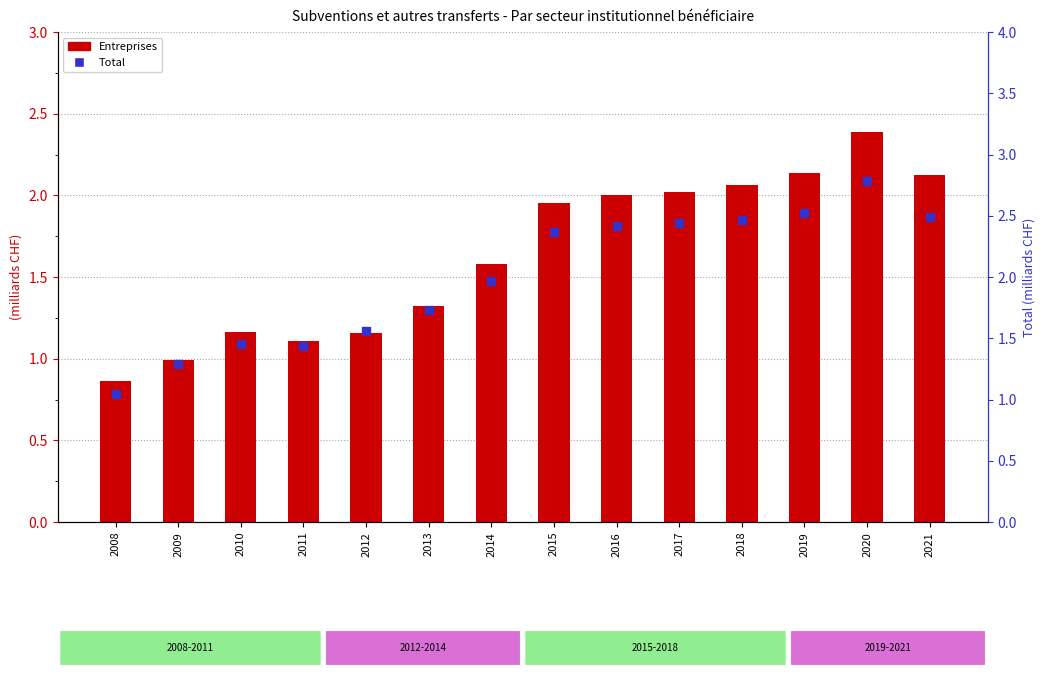

What are all the series names shown in the legend?

Entreprises, Total